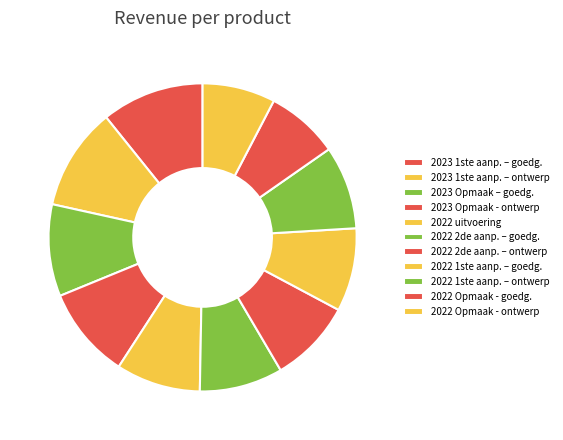

Count the number of slices in the pie.

11